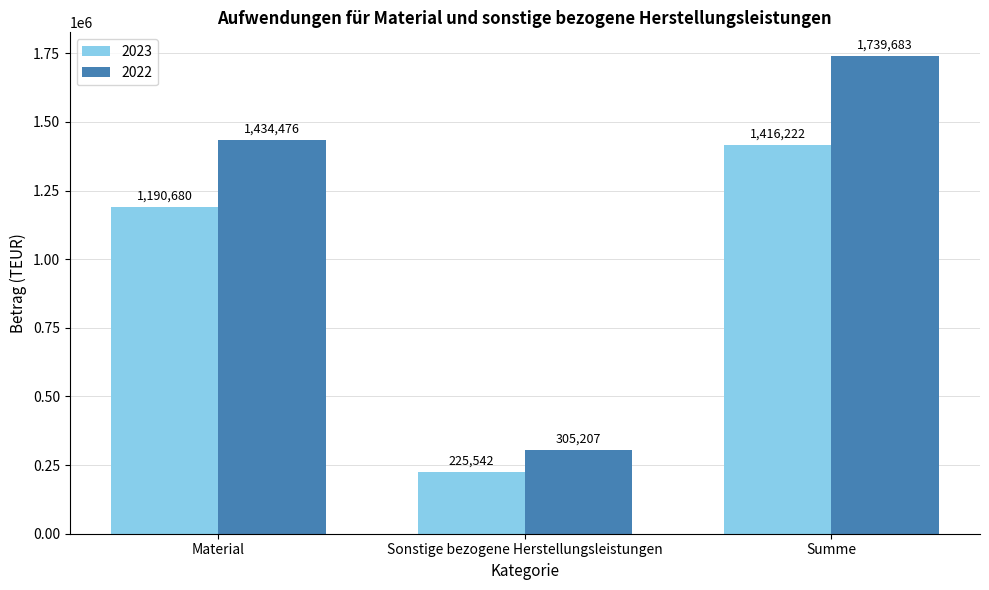

List the labels in order of 2022 value, largest first.

Summe, Material, Sonstige bezogene Herstellungsleistungen